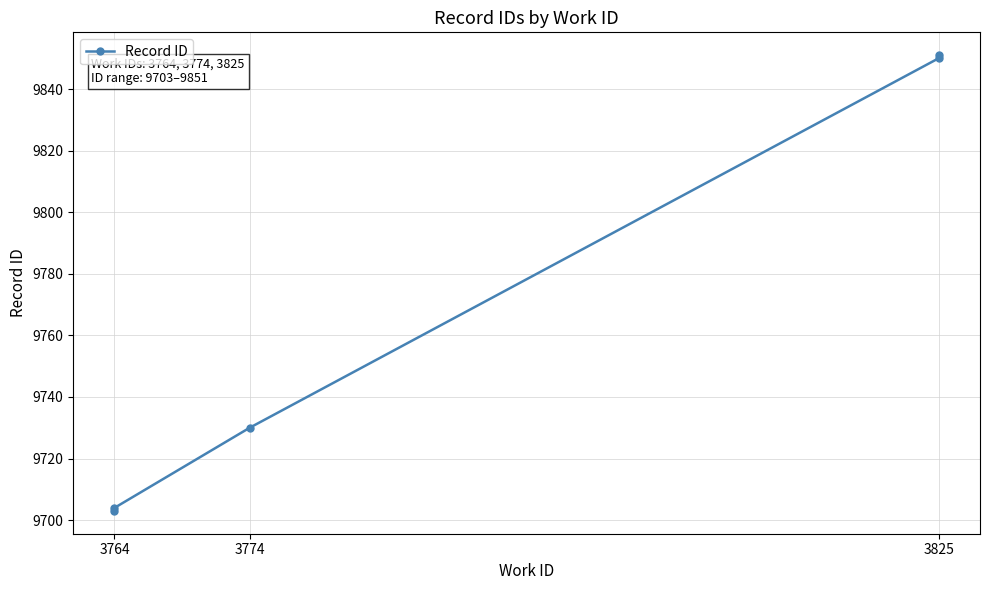

What is the label of the 5th point from the right?

3764